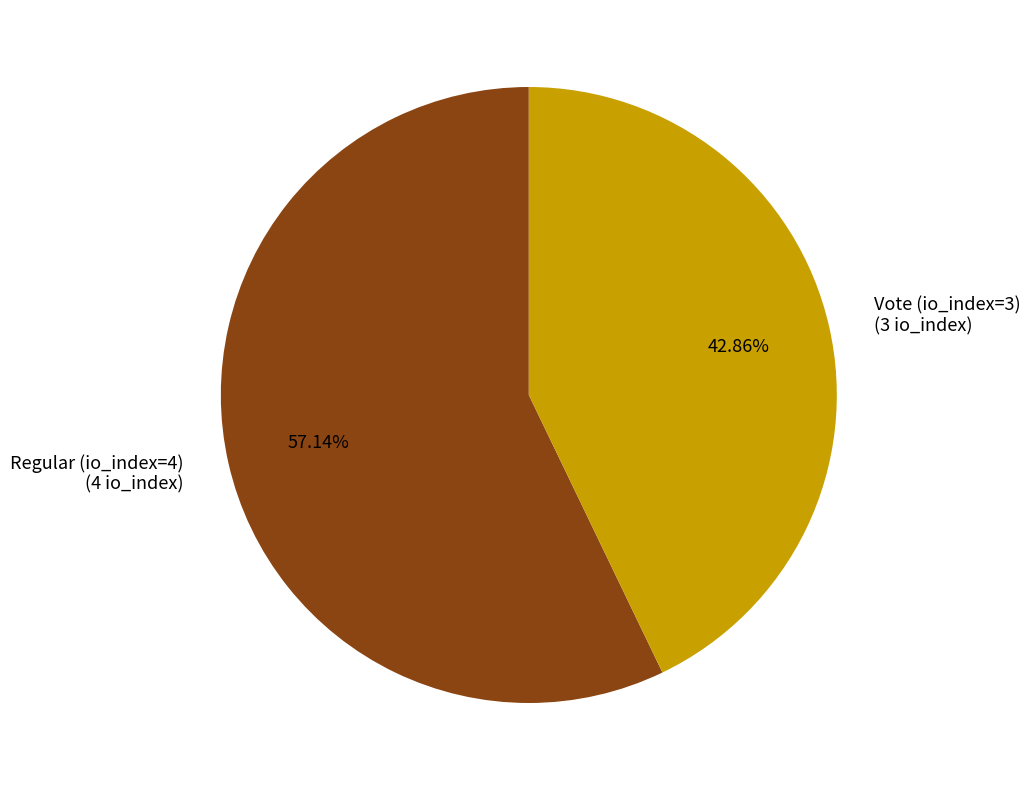

To the nearest percent, what percentage of the pie is Regular?

57%